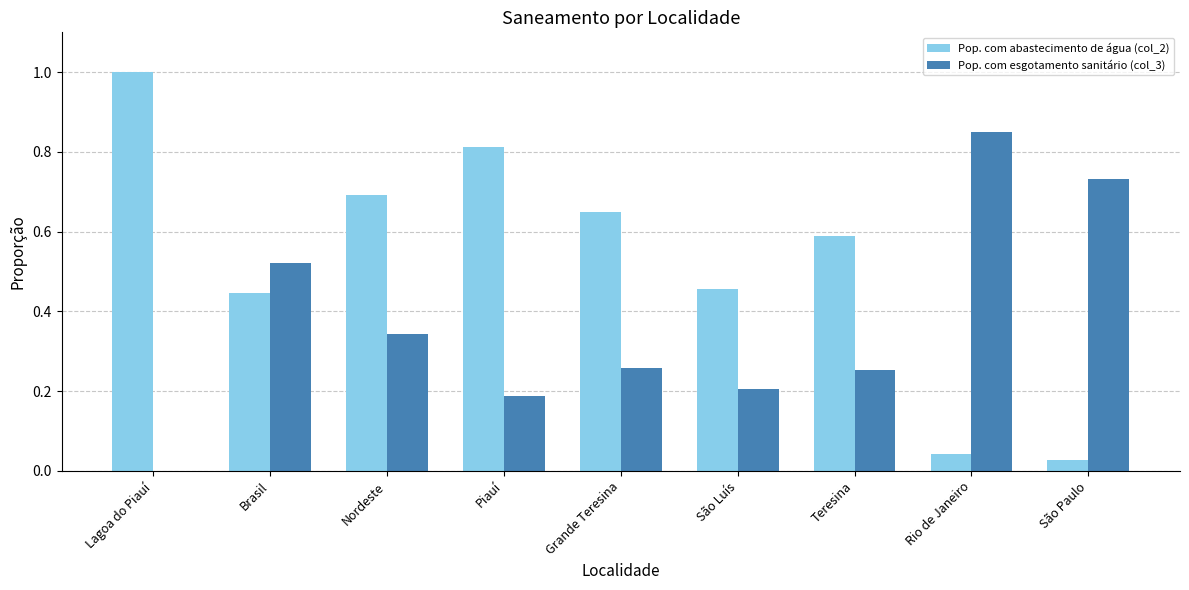

Which category has the highest value in the Pop. com esgotamento sanitário (col_3) series?

Rio de Janeiro